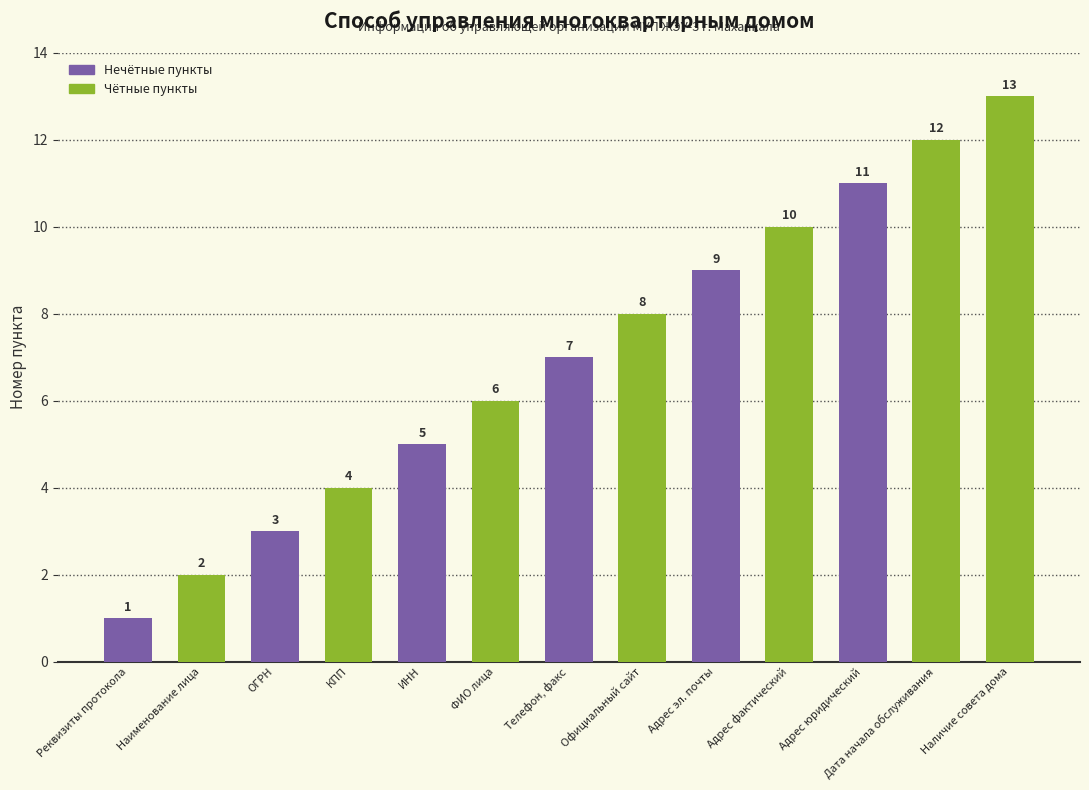

What is the sum of the values at ОГРН and Адрес эл. почты?

12